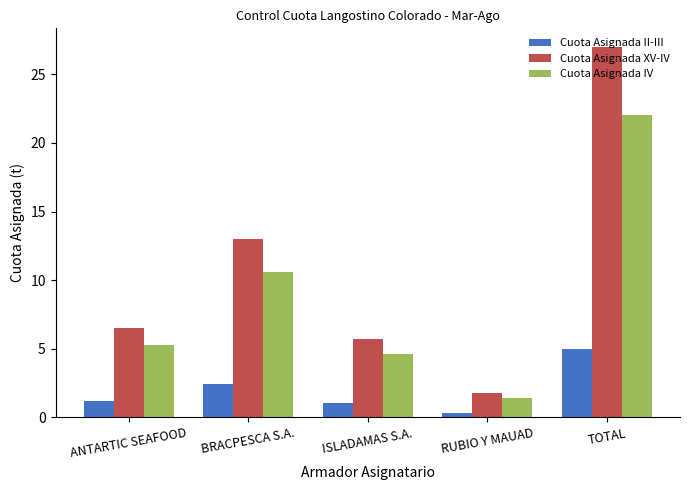

How many bars are there in each group?

3